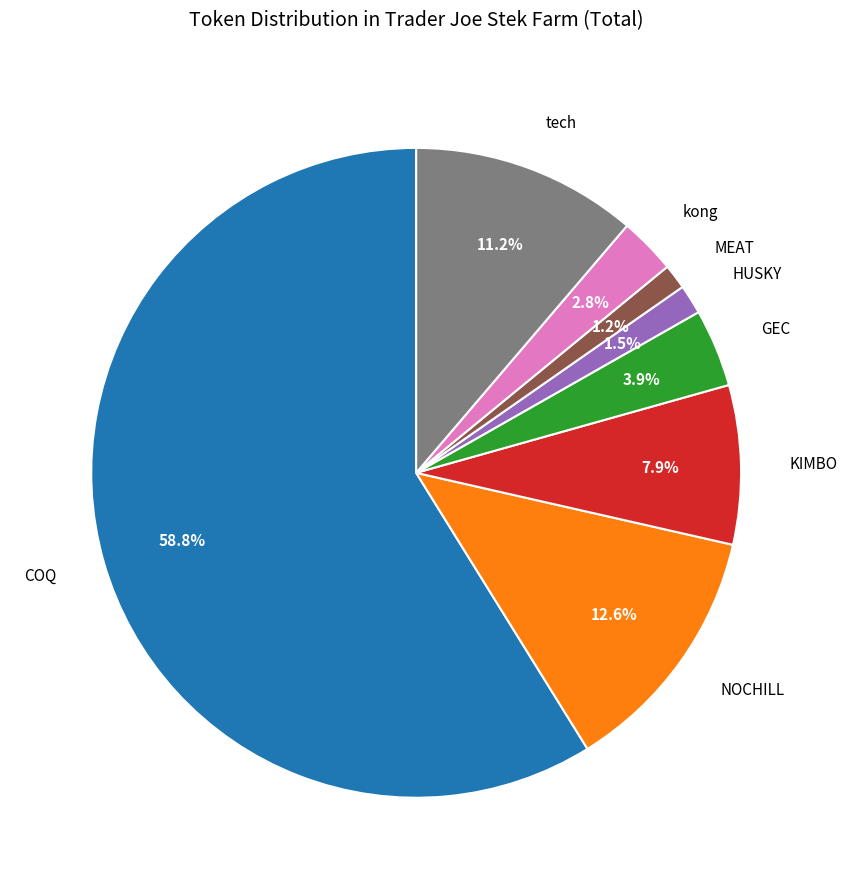

Which slice is the largest?

COQ